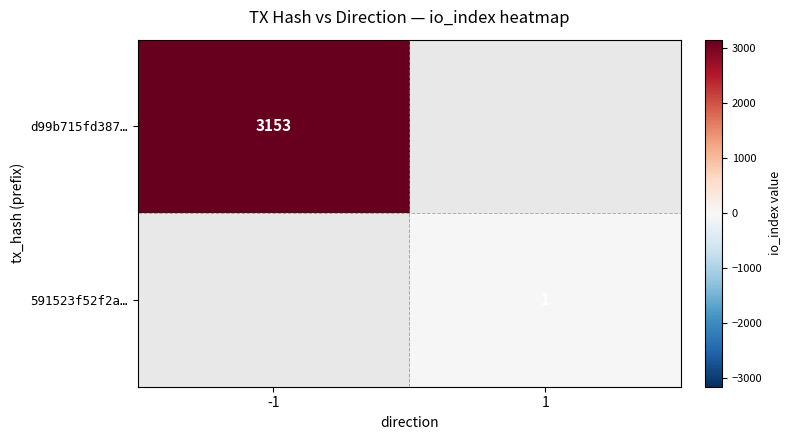

Is the value of 591523f52f2a… at 1 greater than the value of d99b715fd387… at -1?

No